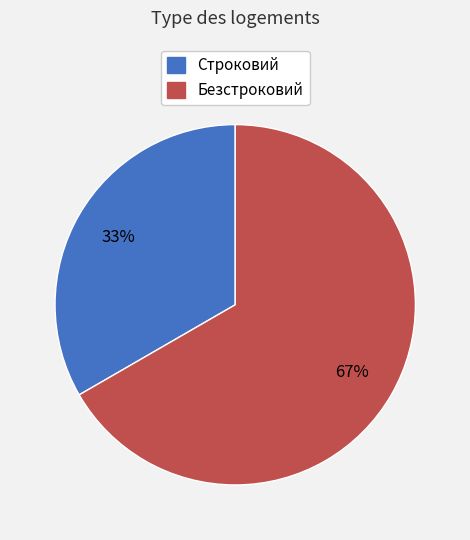

How many segments does this pie chart have?

2